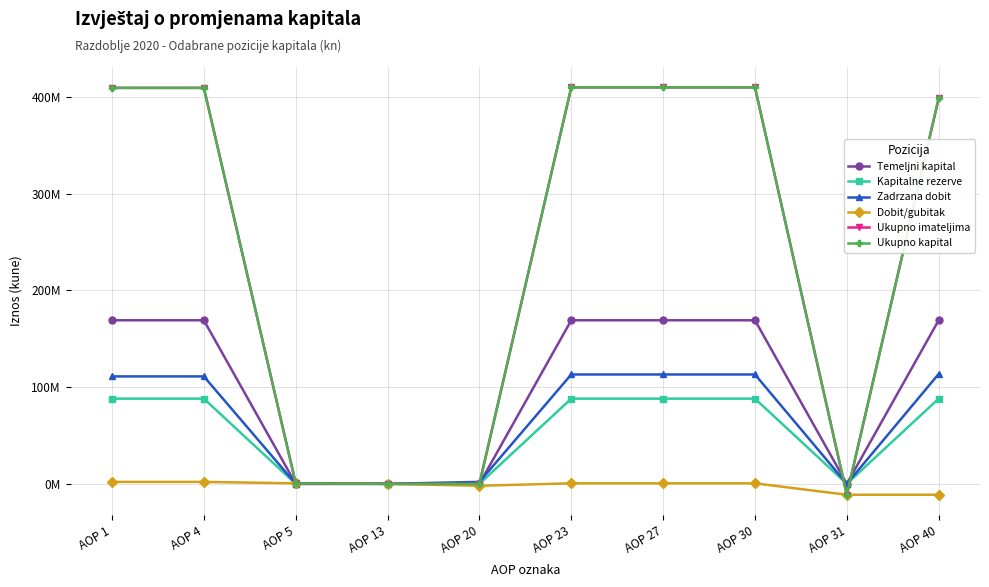

Does the chart have visible grid lines?

Yes